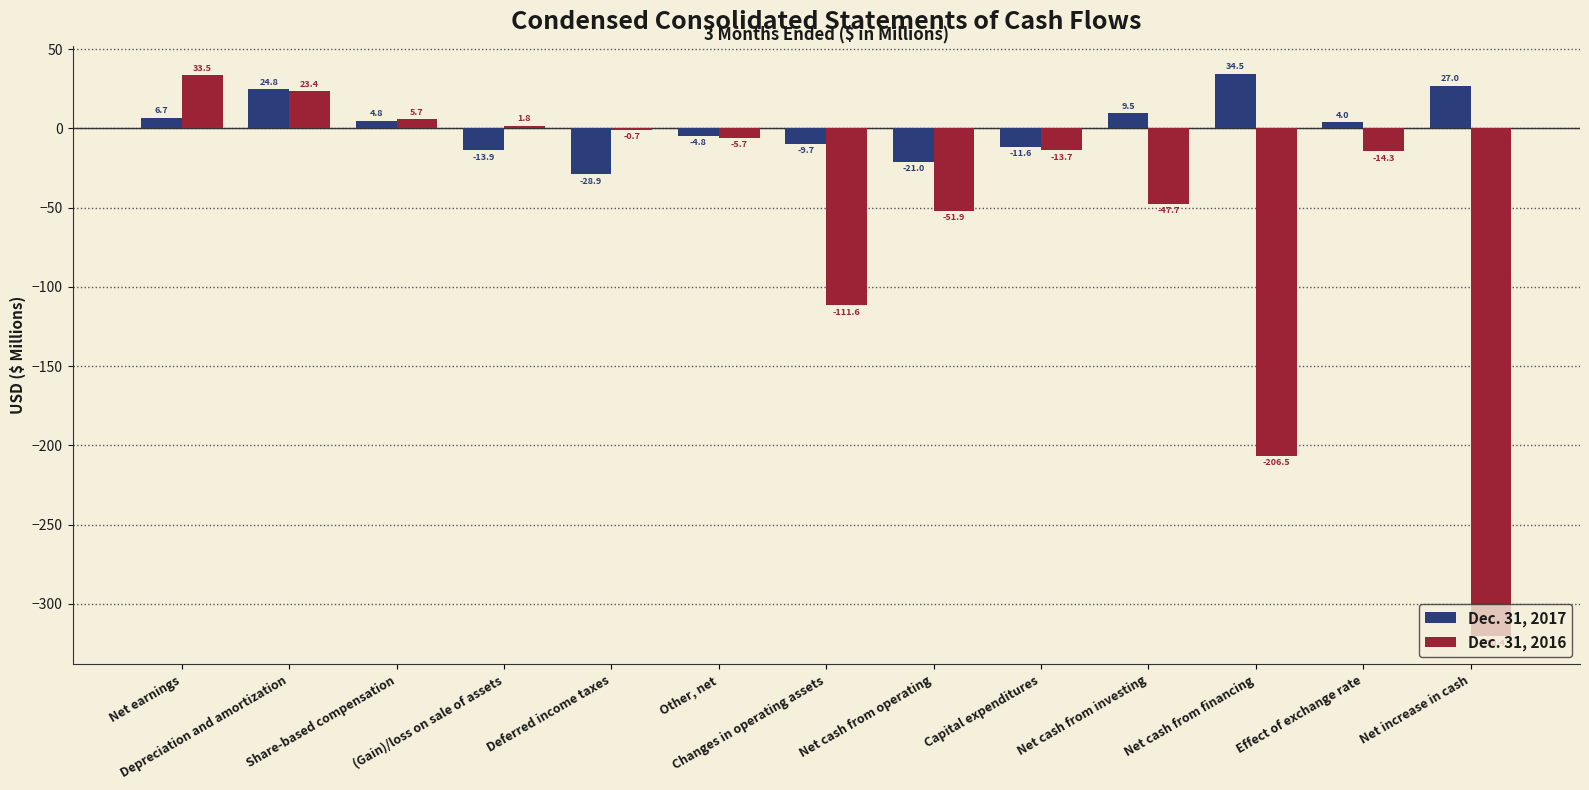

What is the average value of the Dec. 31, 2016 series?

-54.5